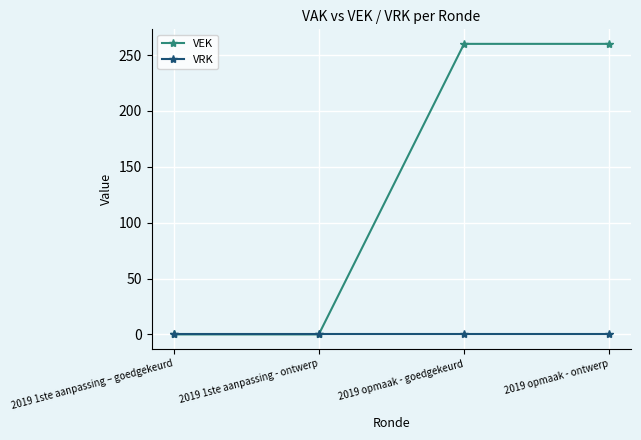

What is the maximum value for VEK?

260